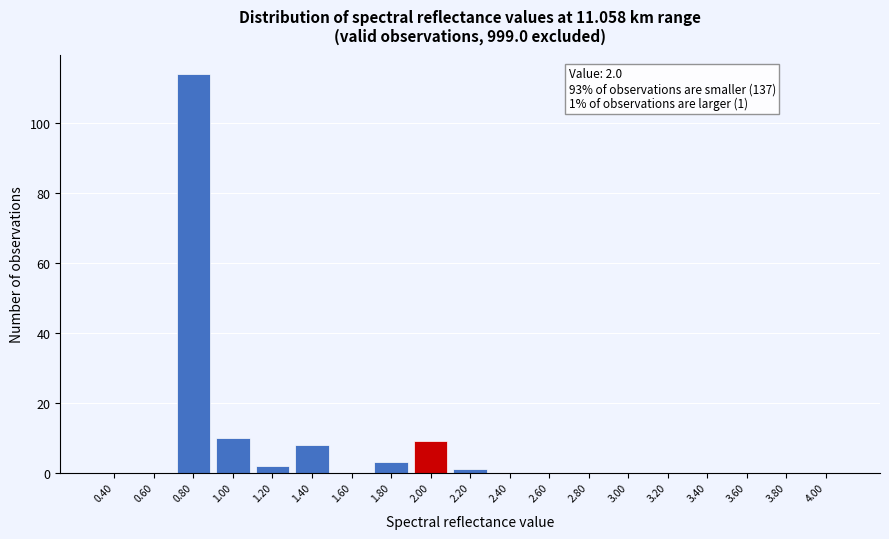

Which range on the x-axis has the tallest bar?

0.7 to 0.9